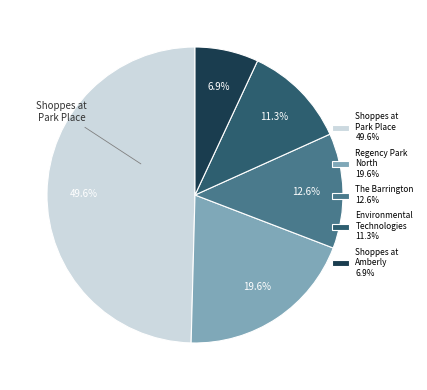

What percentage is NOT represented by Shoppes at Park Place 49.6%?

50.4%